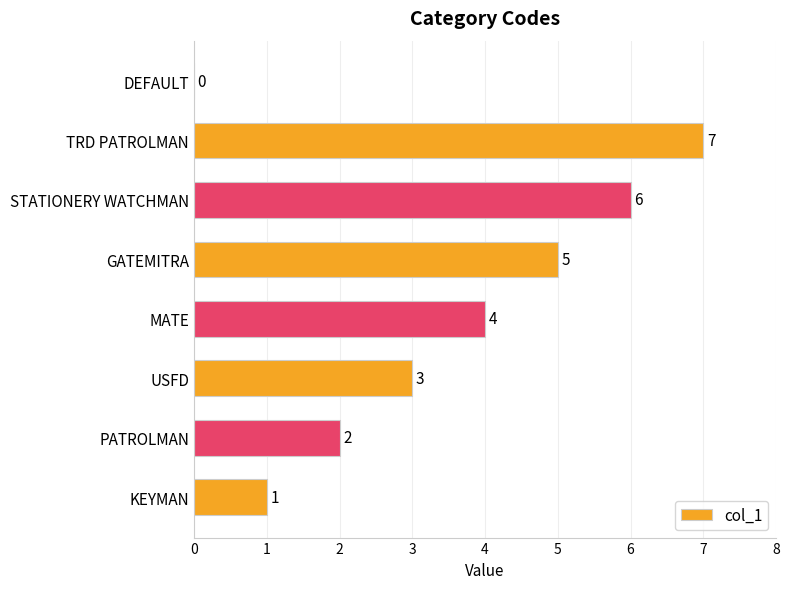

How many data points does each series have?

8